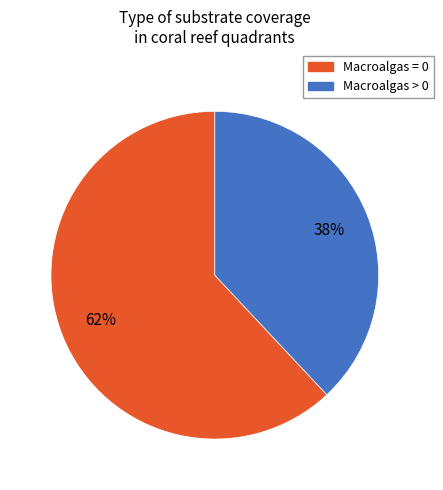

Which has a higher value, Macroalgas = 0 or Macroalgas > 0?

Macroalgas = 0